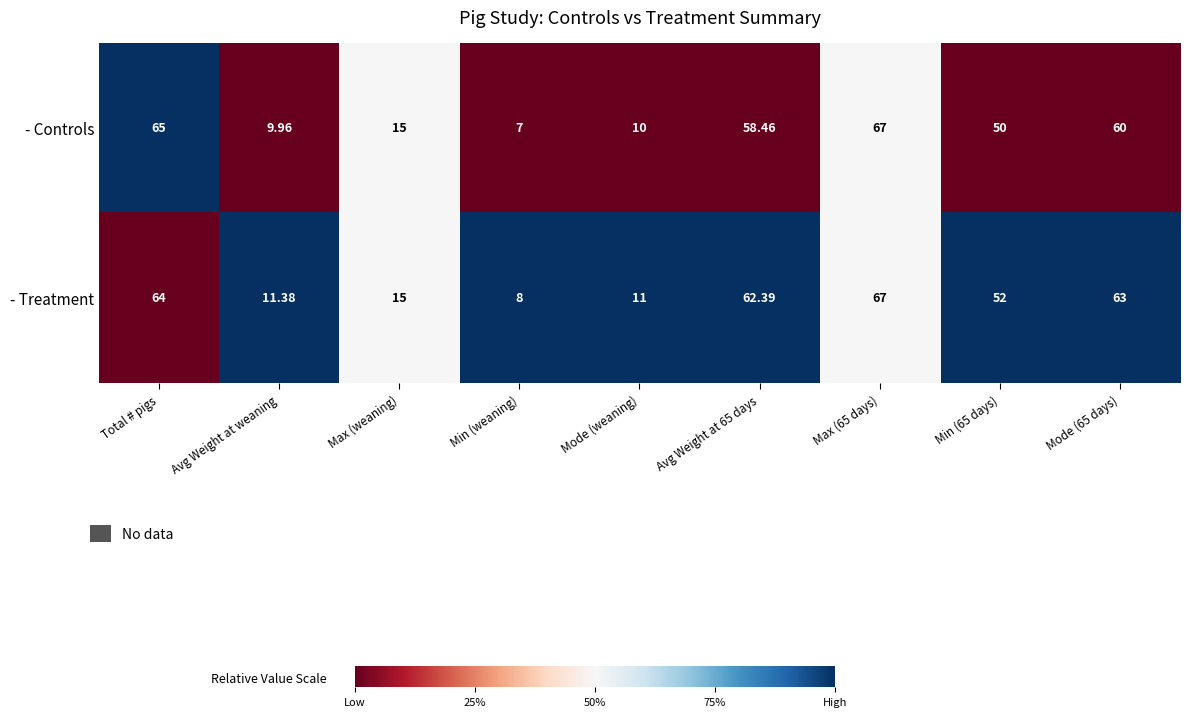

Rank the series by their average value, from highest to lowest.

- Treatment, - Controls